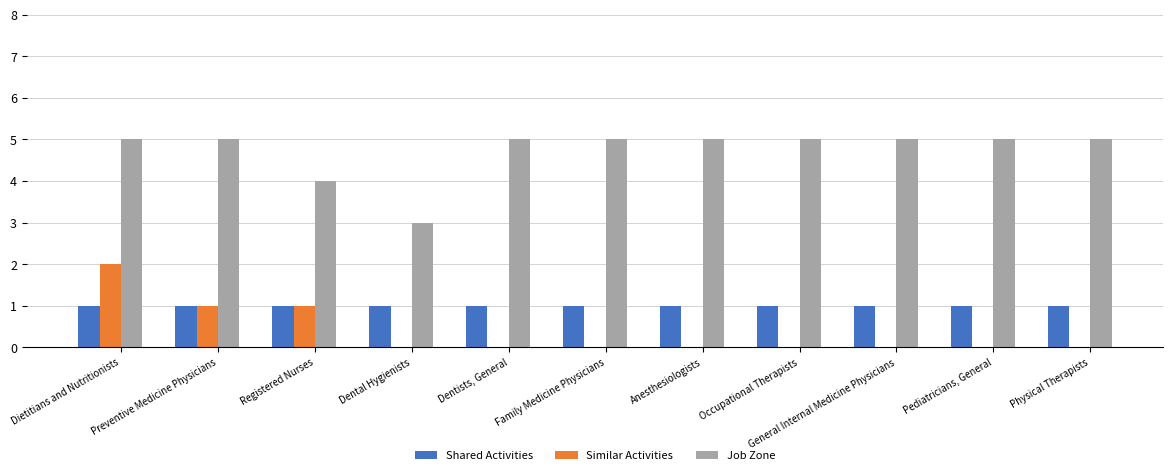

What is the maximum value shown in the chart?

5